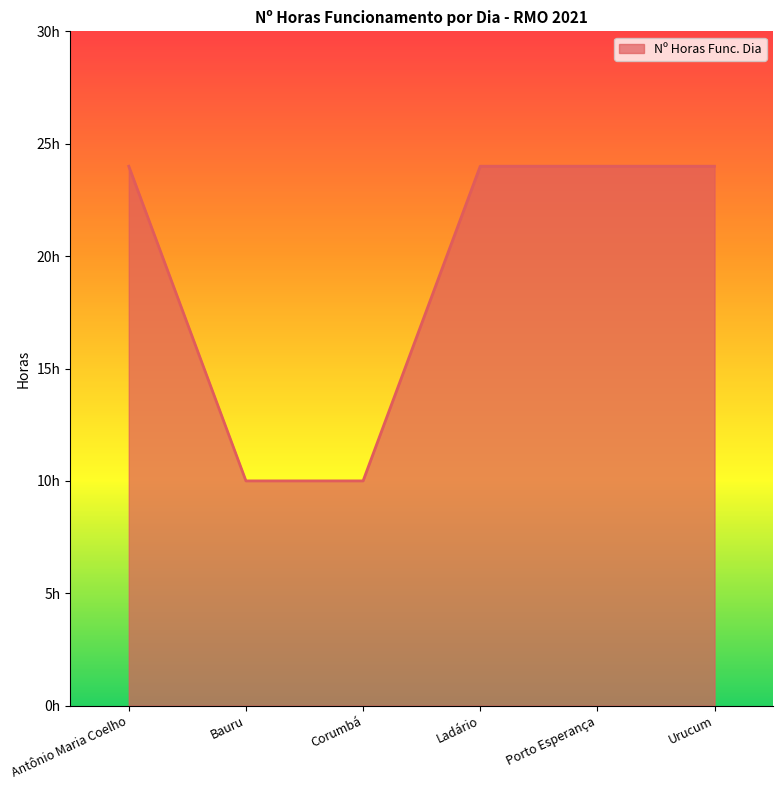

List the labels in order of value, largest first.

Antônio Maria Coelho, Ladário, Porto Esperança, Urucum, Bauru, Corumbá